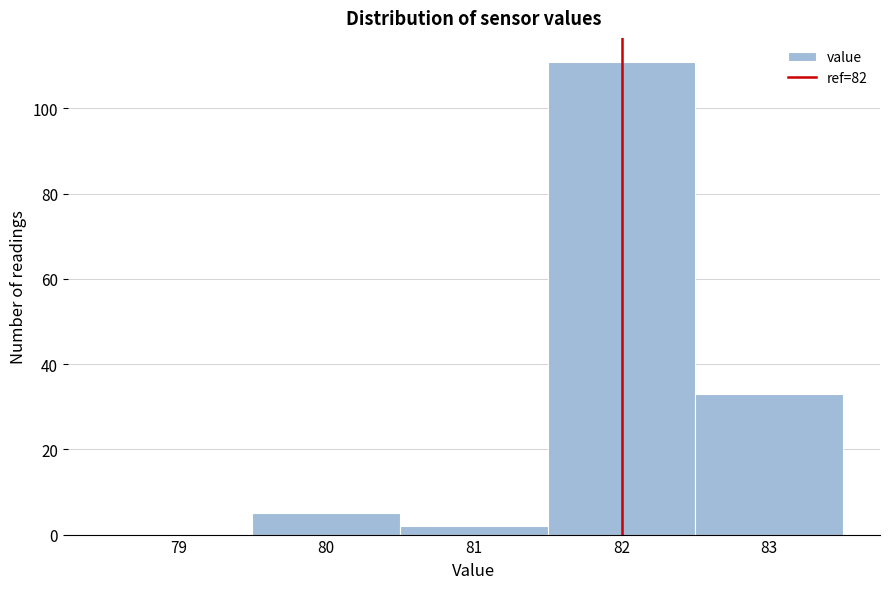

Reading left to right, list every bar in this chart as the range it spans on the x-axis followed by its height. The values are not printed on the chart, so give them approximately, as read against the axis.

78.5 to 79.5: 0
79.5 to 80.5: 6
80.5 to 81.5: 2
81.5 to 82.5: 112
82.5 to 83.5: 34